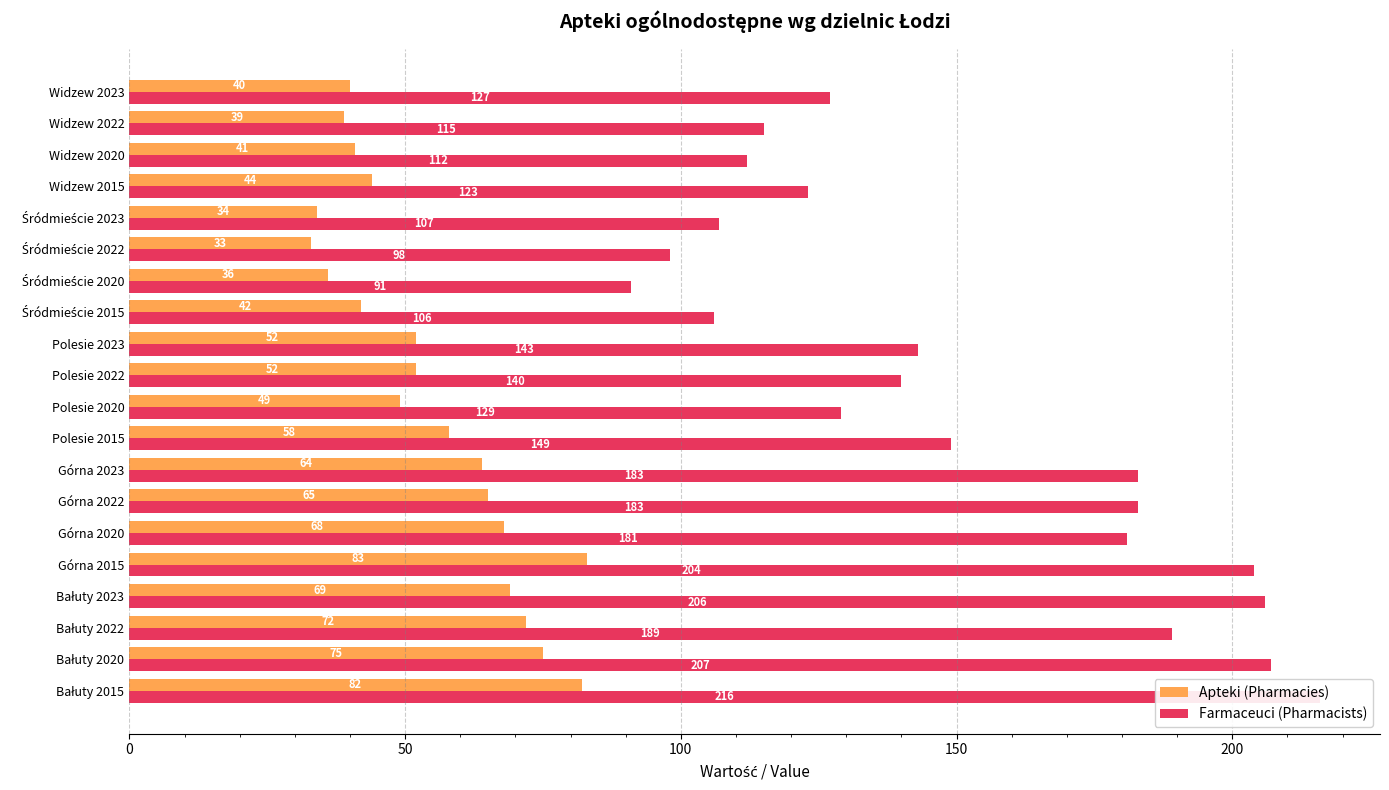

What is the sum of all Apteki (Pharmacies) values?

1098